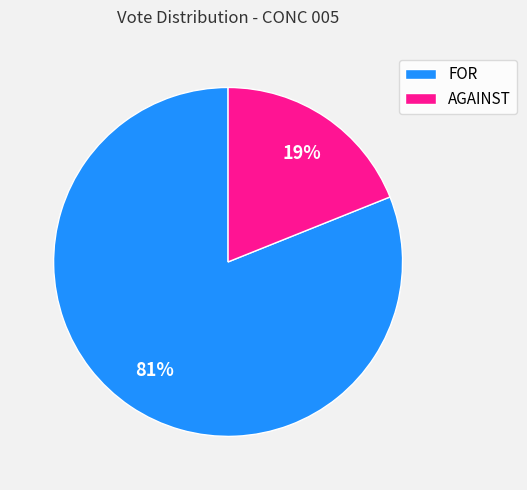

The AGAINST slice represents 23% of the pie. True or false?

False